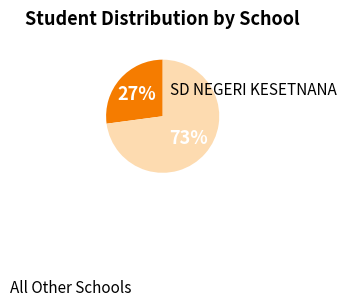

To the nearest percent, what is the difference between the largest and smallest slice percentages?

46%